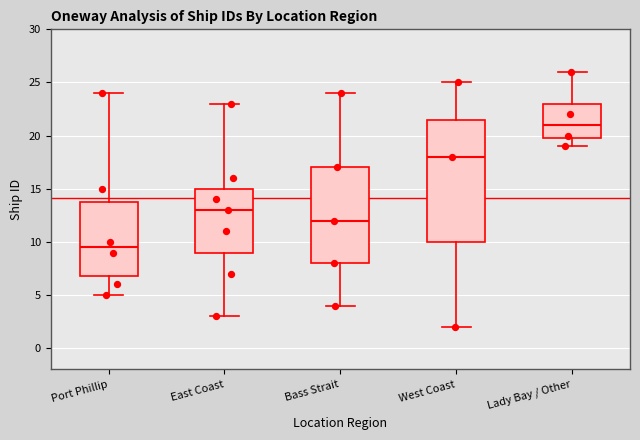

Reading left to right, transcribe this box plot: for each box, give where its median line is, the range the box spans, and where its two whiskers end, as read against the y-axis. The values are not printed on the chart, so give them approximately, as read against the axis.

Port Phillip: median 9.5, box 7.0 to 14.0, whiskers 5.0 to 24.0
East Coast: median 13.0, box 9.0 to 15.0, whiskers 3.0 to 23.0
Bass Strait: median 12.0, box 8.0 to 17.0, whiskers 4.0 to 24.0
West Coast: median 18.0, box 10.0 to 21.5, whiskers 2.0 to 25.0
Lady Bay / Other: median 21.0, box 20.0 to 23.0, whiskers 19.0 to 26.0